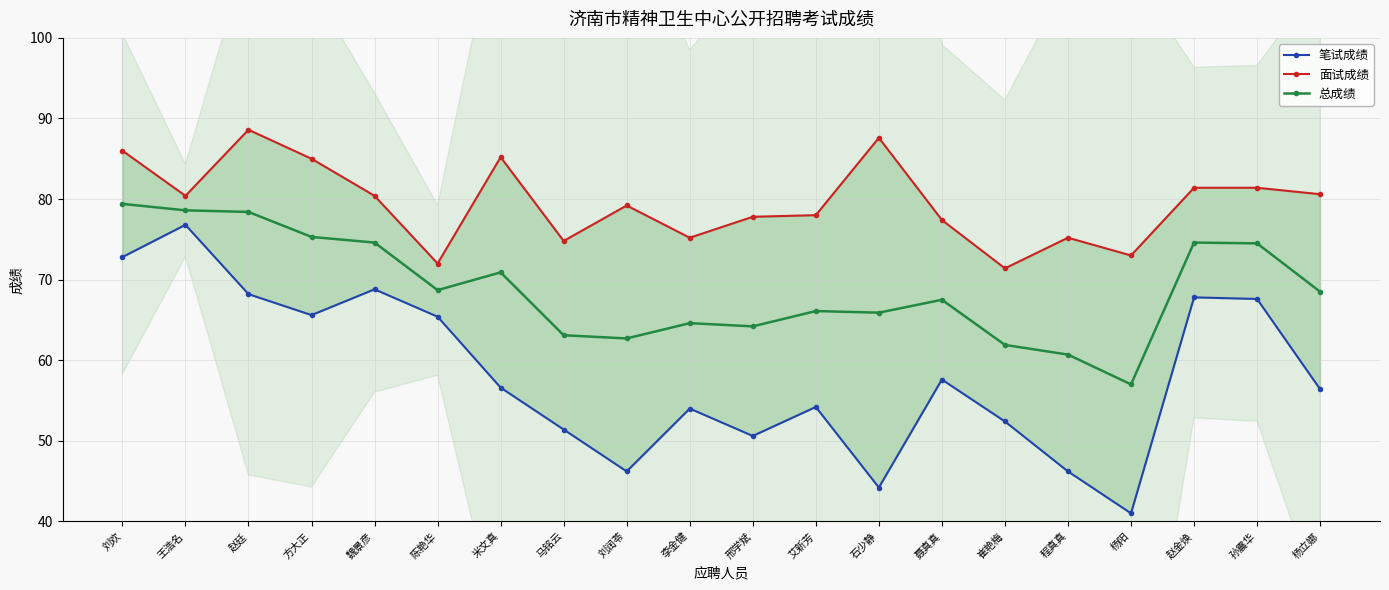

What is the spread (max minus min) of values at 程真真?

29.0